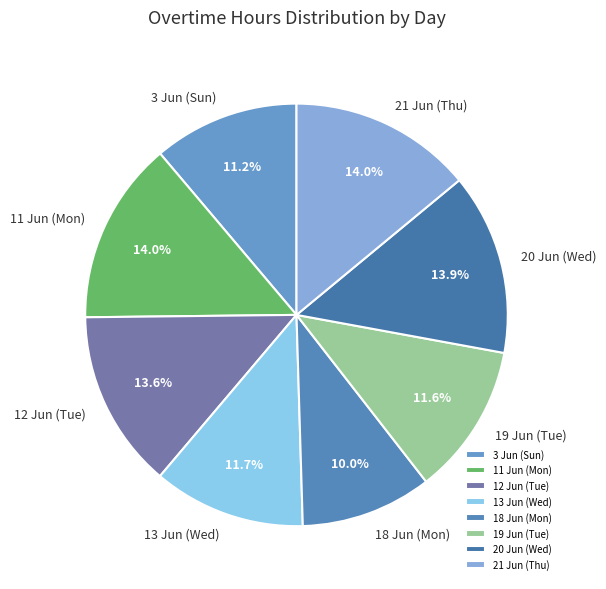

What percentage do 11 Jun (Mon) and 21 Jun (Thu) together represent?

28.0%